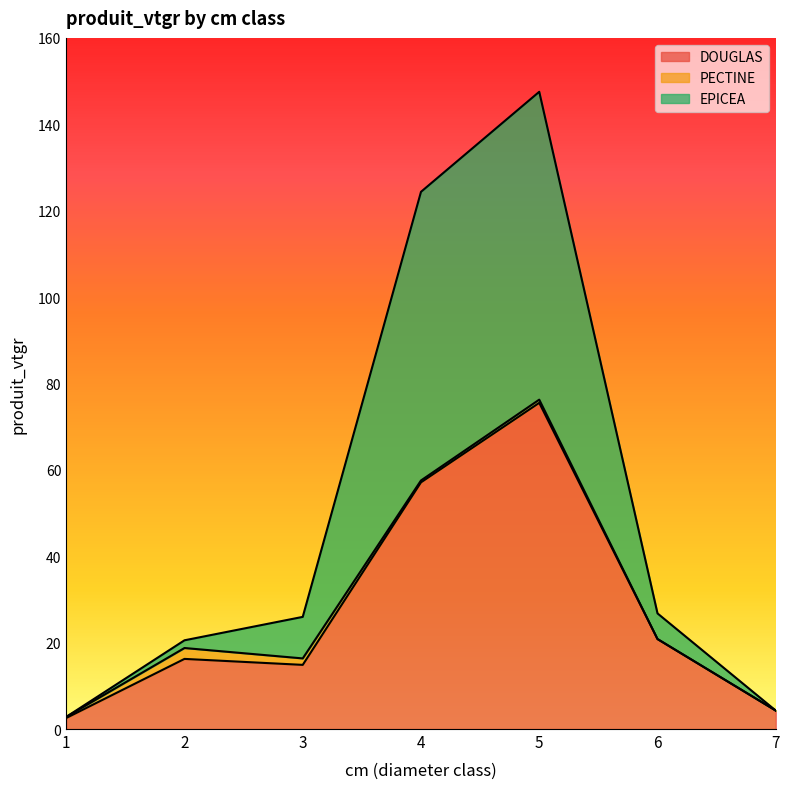

What is the difference between the maximum and second lowest values in the DOUGLAS series?

71.2